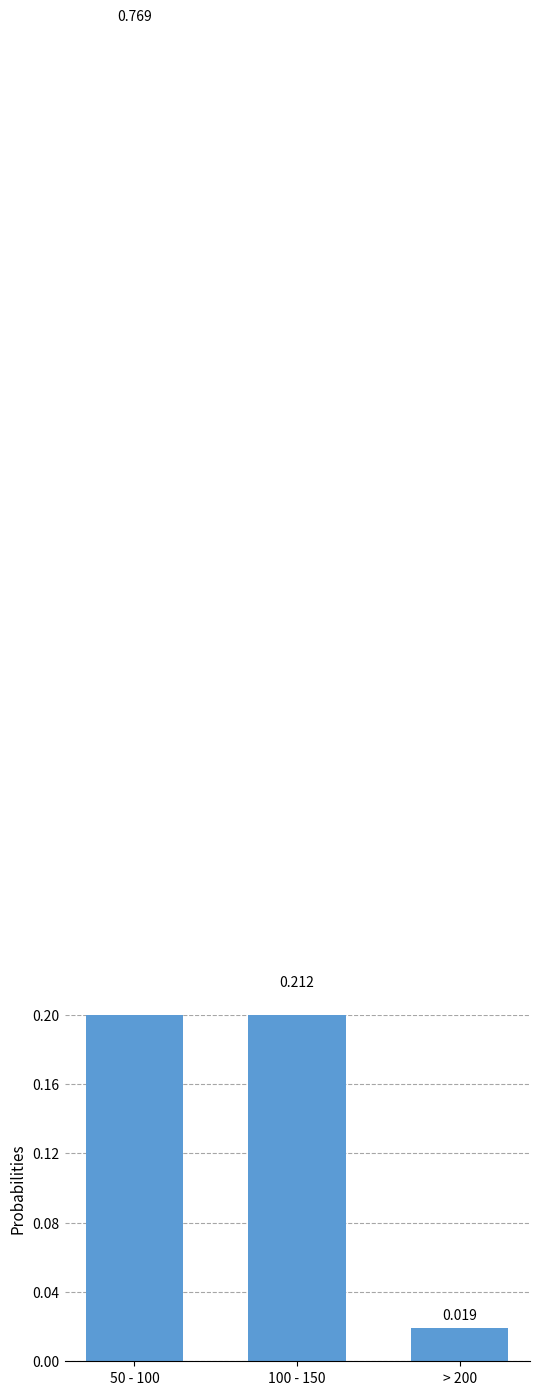

Reading left to right, list all the values displayed in this chart.

0.8	0.2	0.0